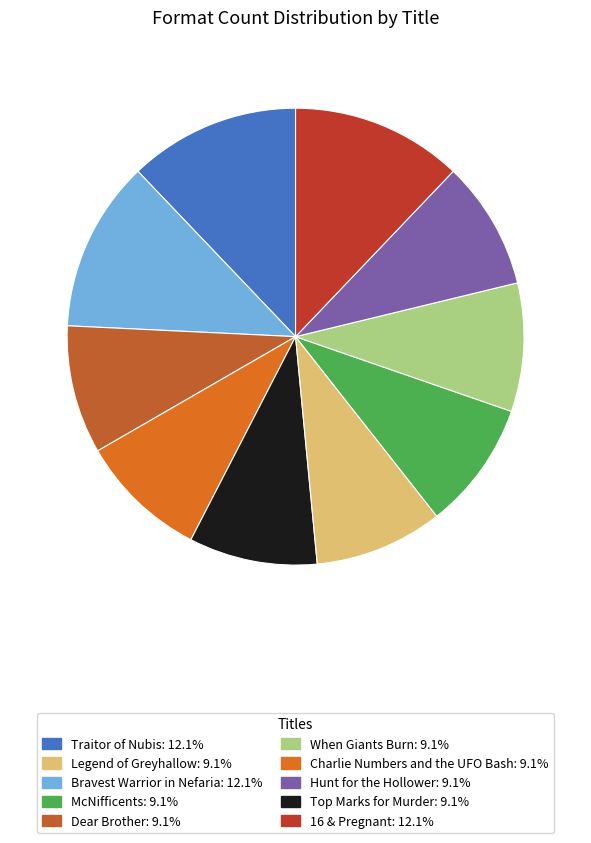

To the nearest percent, what is the average slice percentage?

10%